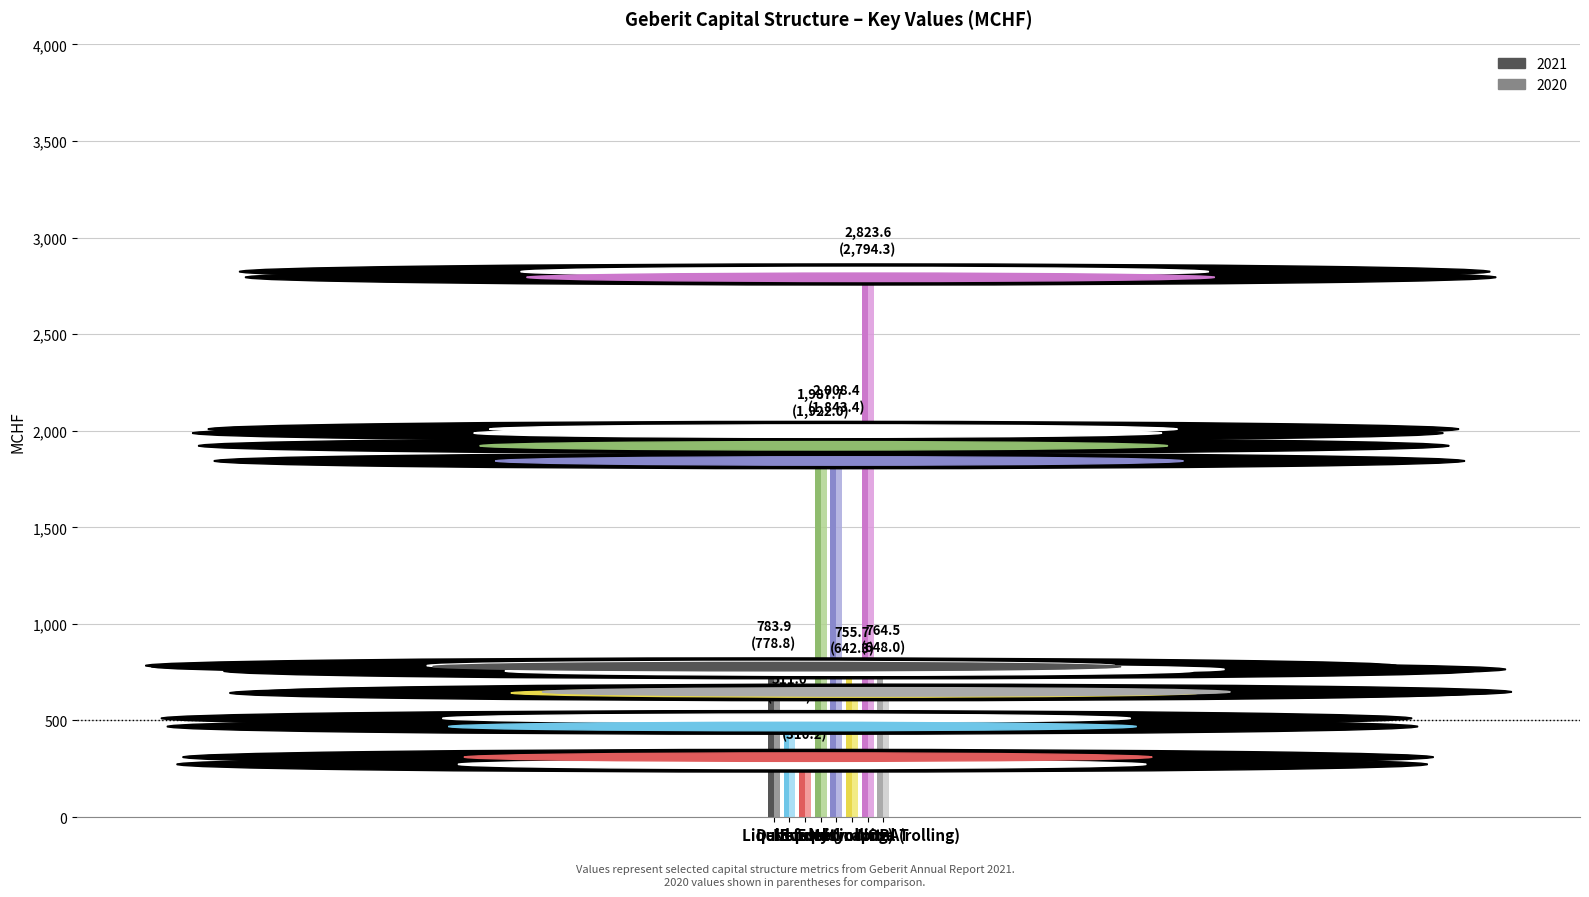

List the labels in order of 2020 value, largest first.

Invested capital (rolling), Equity, Equity (rolling), Debt, NOPAT, Net income, Liquid funds, Net debt